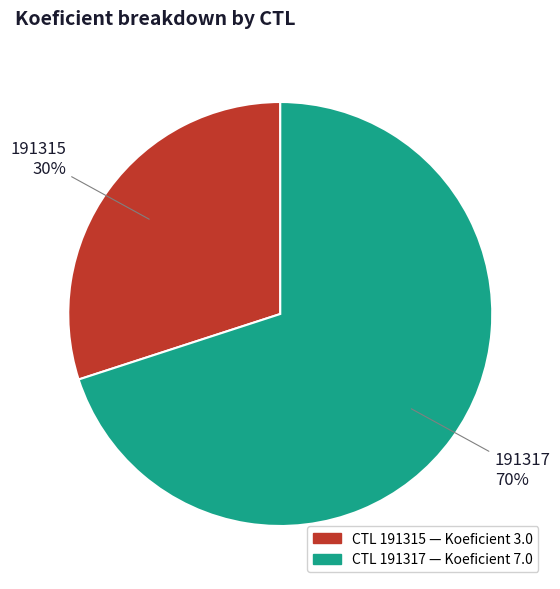

To the nearest percent, what is the average slice percentage?

50%